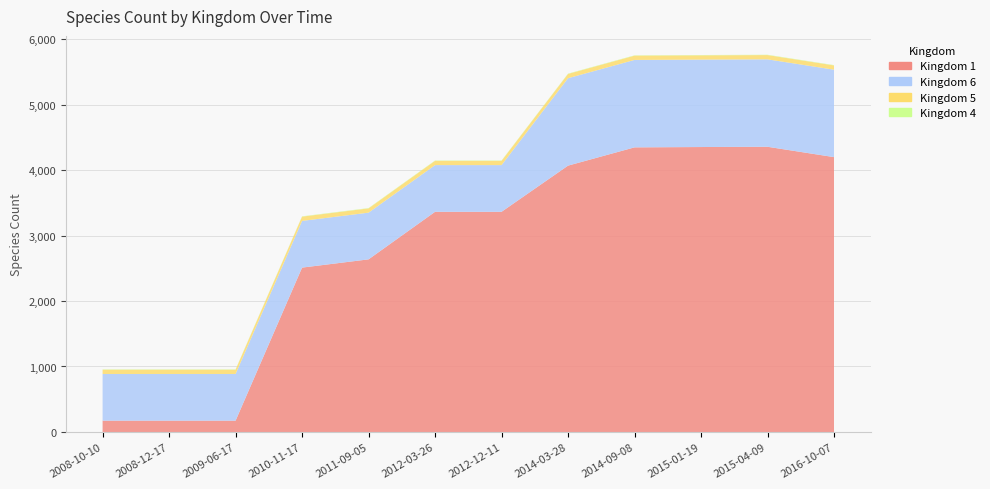

Reading left to right, transcribe all the data shown in this chart.

Kingdom 1: 2008-10-10=173	2008-12-17=173	2009-06-17=173	2010-11-17=2510	2011-09-05=2636	2012-03-26=3362	2012-12-11=3362	2014-03-28=4067	2014-09-08=4346	2015-01-19=4351	2015-04-09=4355	2016-10-07=4197
Kingdom 6: 2008-10-10=713	2008-12-17=713	2009-06-17=713	2010-11-17=713	2011-09-05=713	2012-03-26=713	2012-12-11=713	2014-03-28=1335	2014-09-08=1335	2015-01-19=1335	2015-04-09=1335	2016-10-07=1335
Kingdom 5: 2008-10-10=65	2008-12-17=65	2009-06-17=65	2010-11-17=65	2011-09-05=65	2012-03-26=65	2012-12-11=65	2014-03-28=65	2014-09-08=65	2015-01-19=65	2015-04-09=65	2016-10-07=65
Kingdom 4: 2008-10-10=5	2008-12-17=5	2009-06-17=5	2010-11-17=5	2011-09-05=5	2012-03-26=5	2012-12-11=5	2014-03-28=5	2014-09-08=5	2015-01-19=5	2015-04-09=5	2016-10-07=5